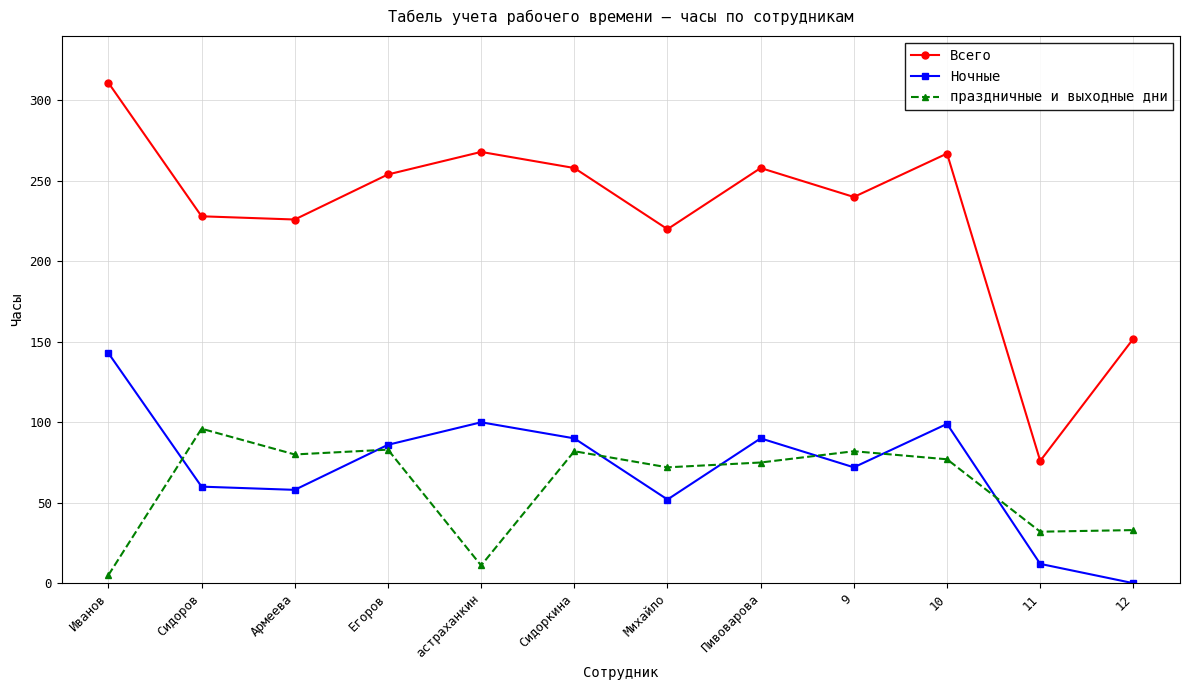

True or false: Ночные has a value of 58 at Армеева.

True